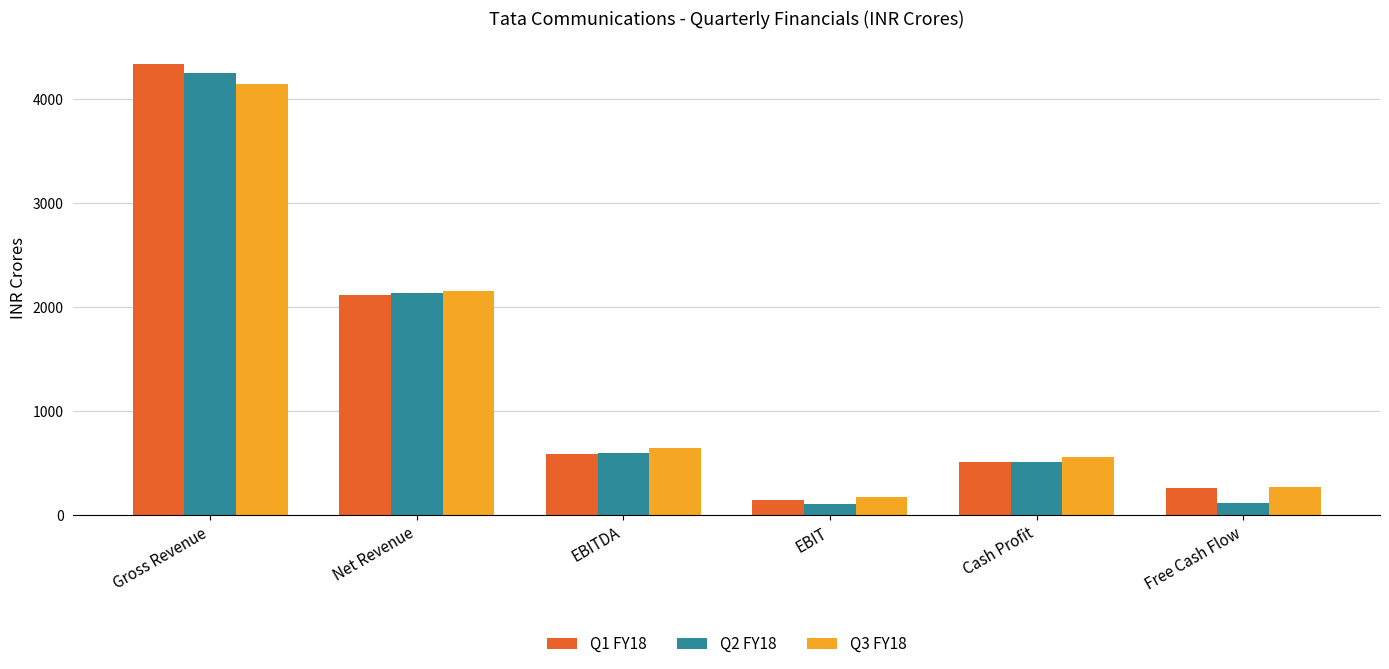

Between Net Revenue and Free Cash Flow, which series saw the biggest shift?

Q2 FY18